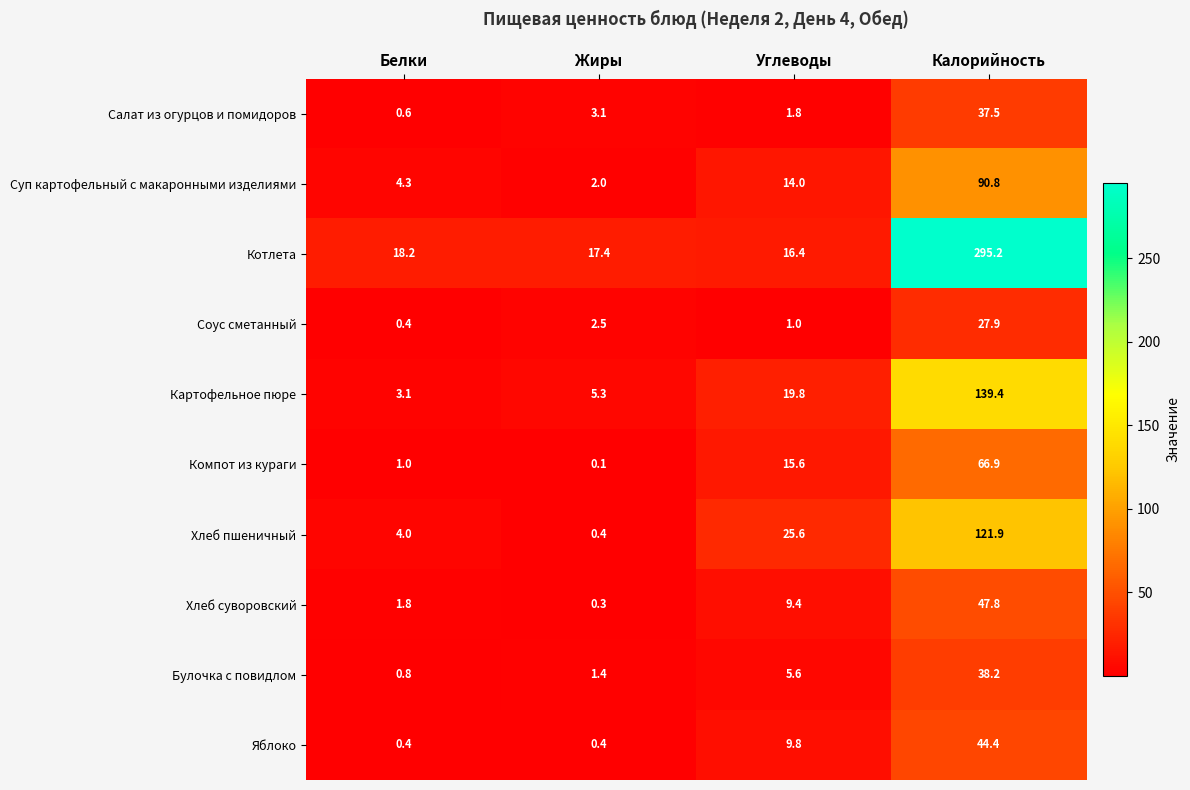

What is the difference between the Компот из кураги values at Белки and Калорийность?

65.9